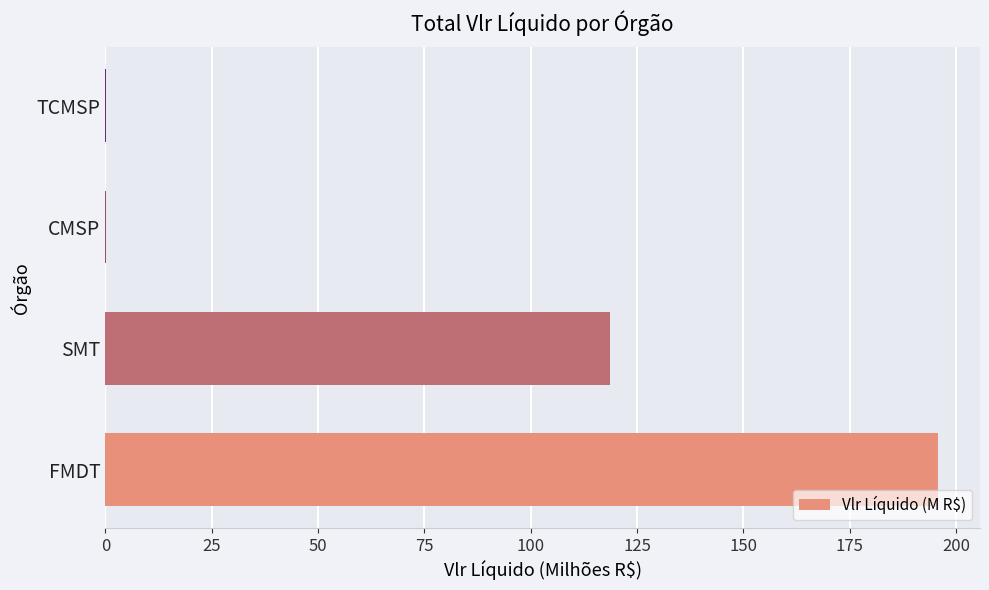

The chart shows a value of 195.9 at FMDT. True or false?

True